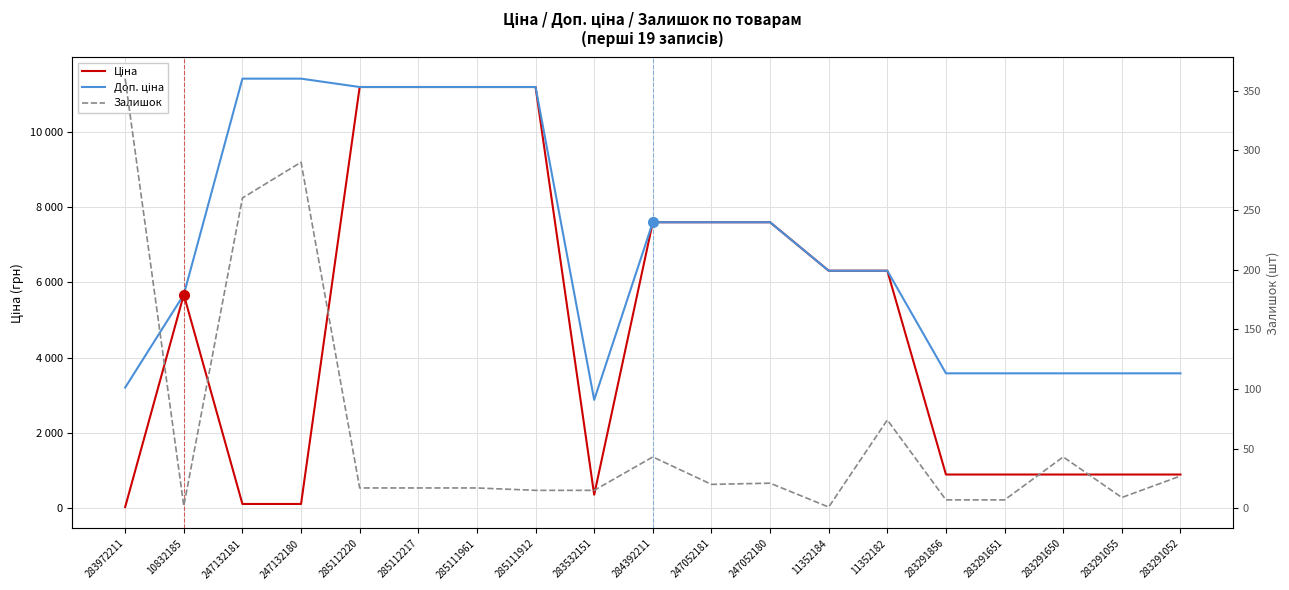

What are all the series names shown in the legend?

Ціна, Доп. ціна, Залишок